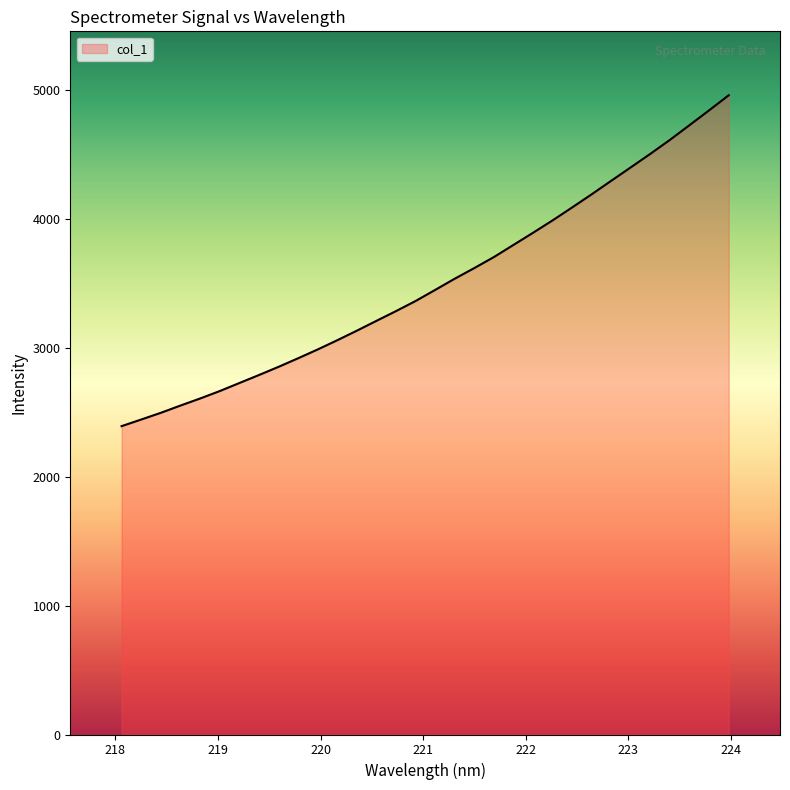

What is the smallest value displayed?

2391.0